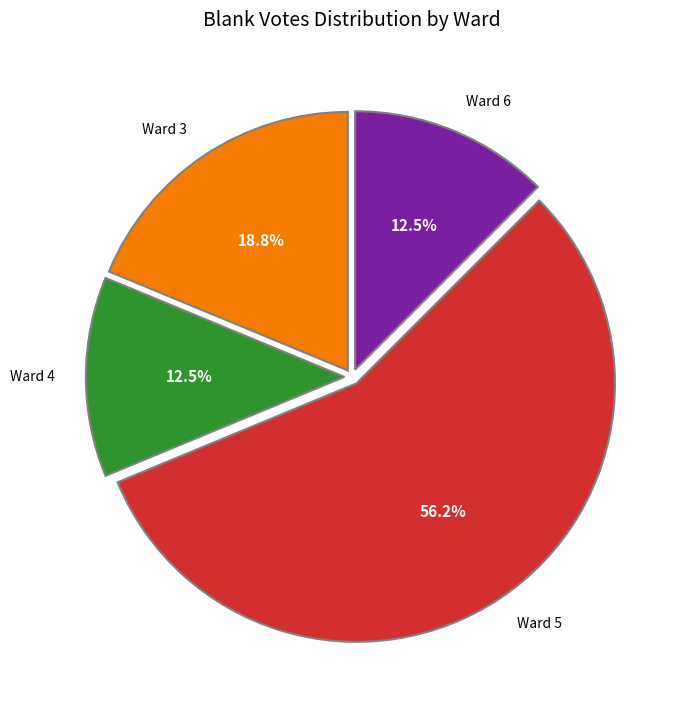

Is Ward 3 the majority of the pie?

No